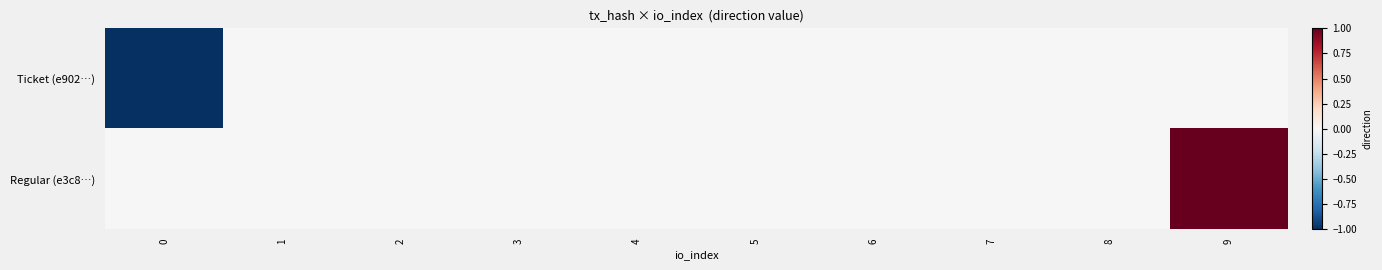

Reading left to right, list all the values displayed in this chart.

Ticket (e902…): 0=-1	1=0	2=0	3=0	4=0	5=0	6=0	7=0	8=0	9=0
Regular (e3c8…): 0=0	1=0	2=0	3=0	4=0	5=0	6=0	7=0	8=0	9=1